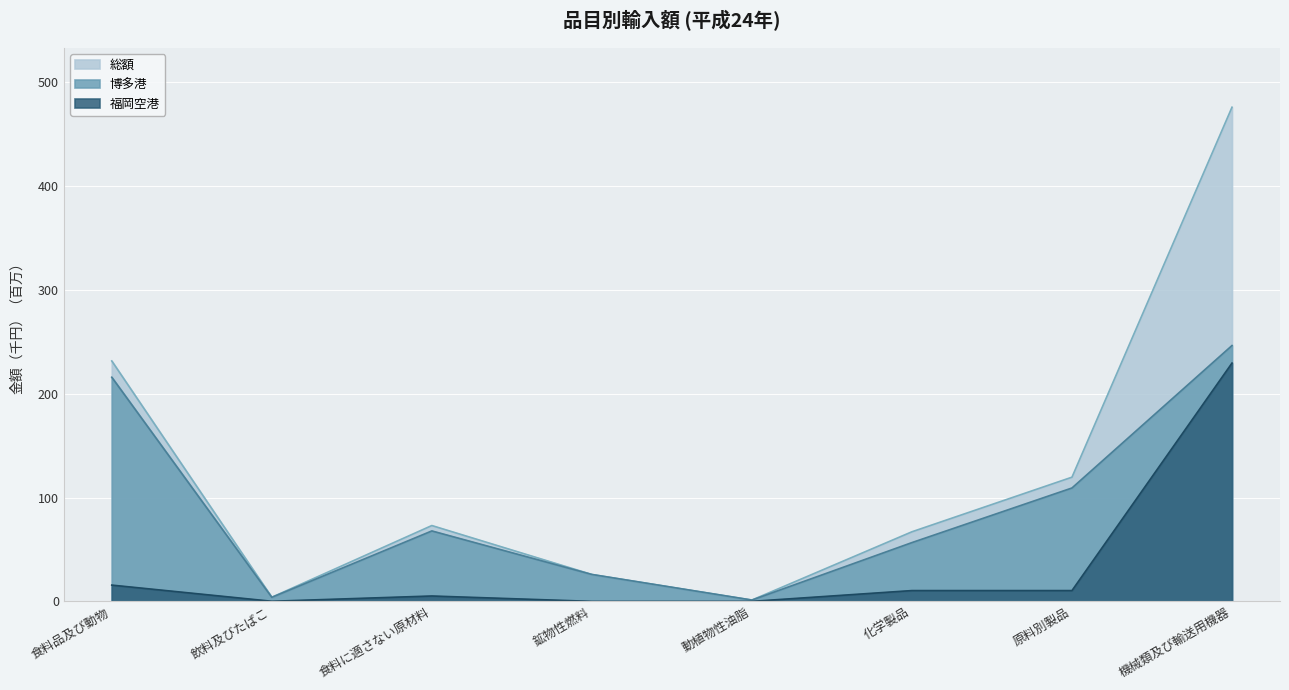

Reading right to left, extract all data points from this chart.

総額: 476.0	119.6	67.0	1.3	25.9	73.0	4.0	231.6
博多港: 246.4	109.2	56.6	1.3	25.9	67.9	3.9	215.9
福岡空港: 229.5	10.4	10.4	0.0	0.0	5.2	0.1	15.7